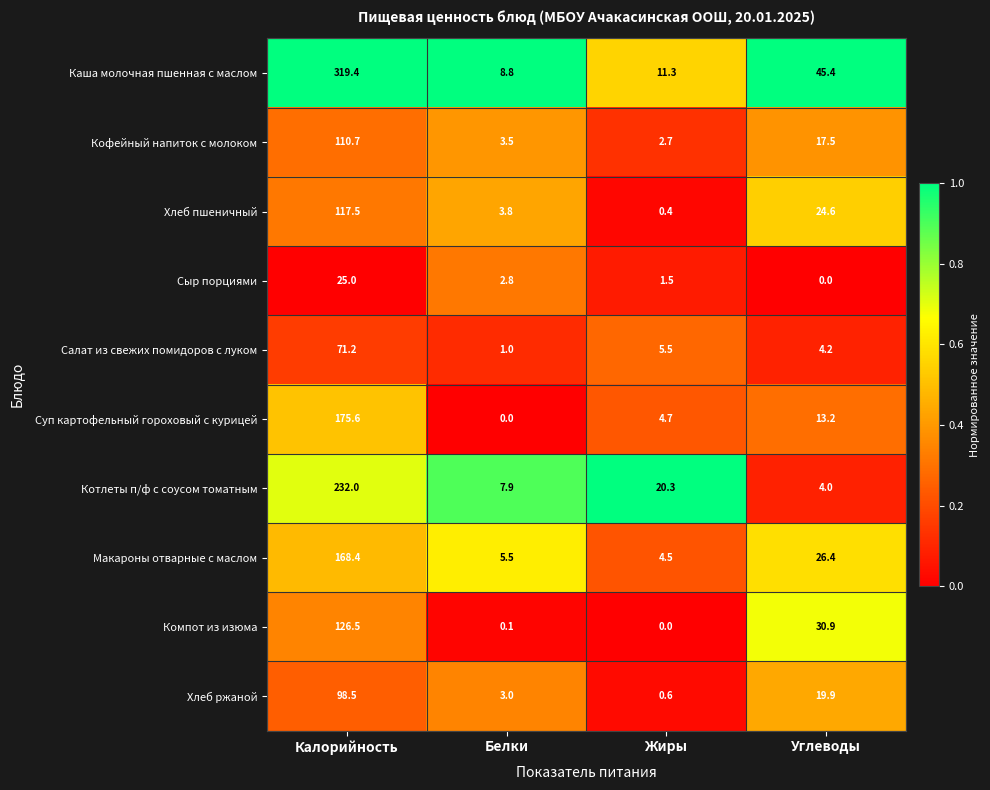

Where does the Кофейный напиток с молоком series first go above 17?

Калорийность